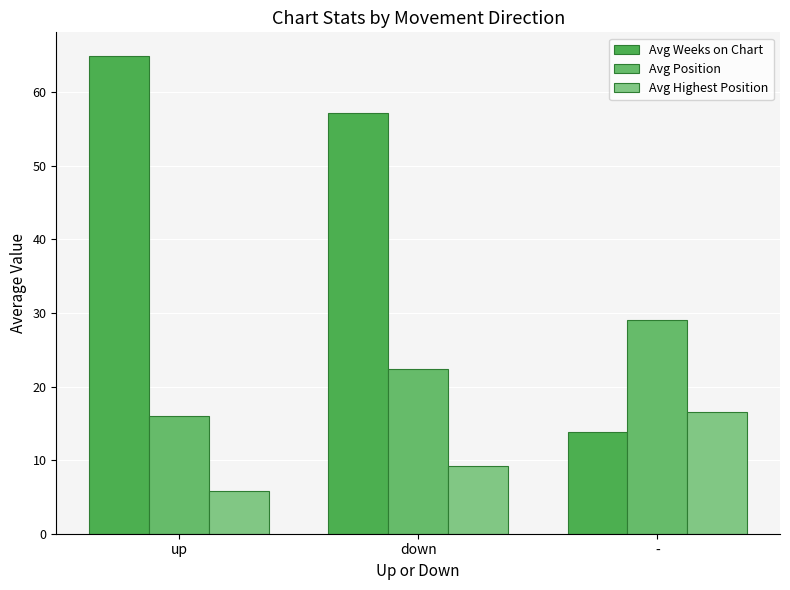

How many bars are there in total?

9